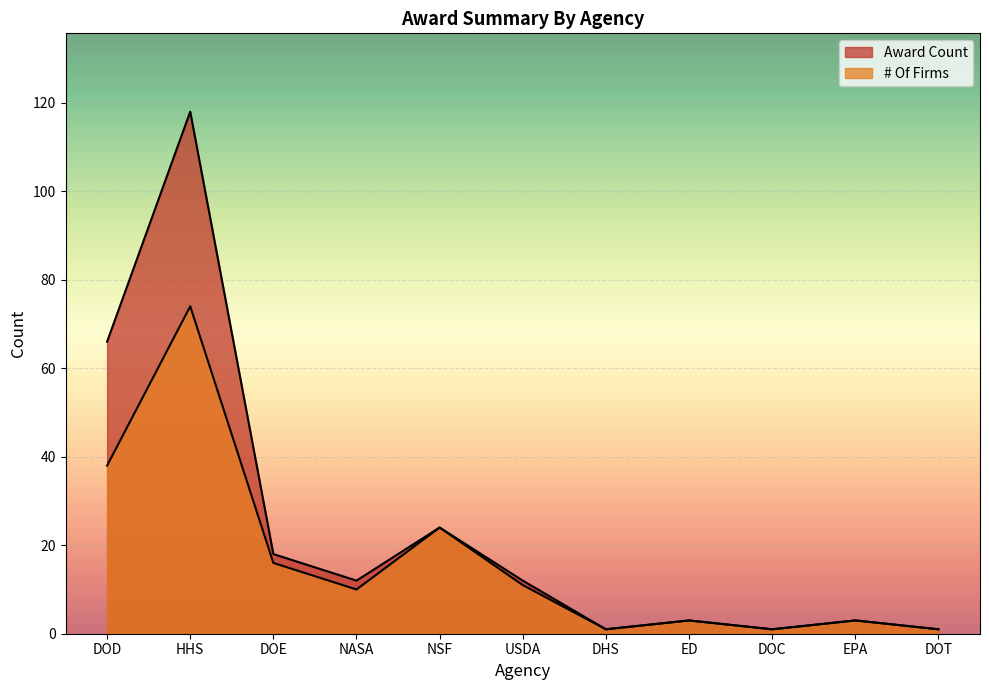

At which category is the sum across all series the highest?

HHS